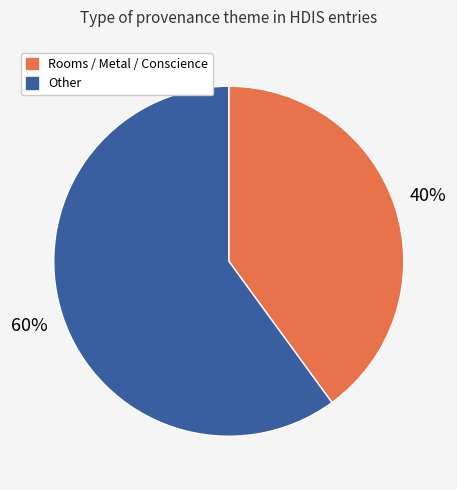

Is there a majority slice in this chart?

Yes